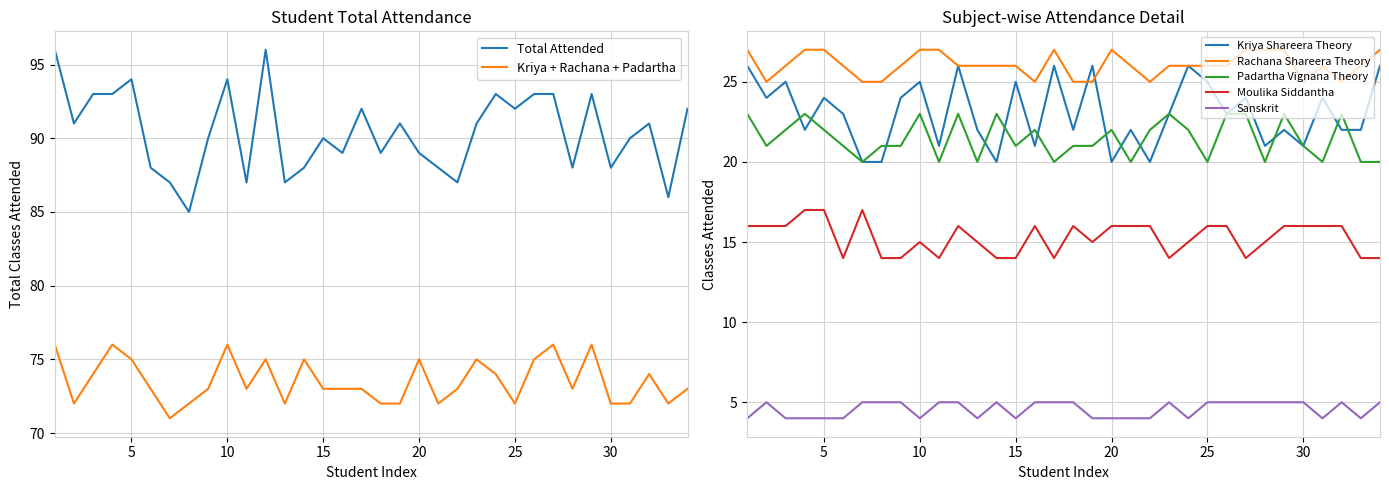

True or false: Moulika Siddantha and Rachana Shareera Theory intersect in this chart.

False